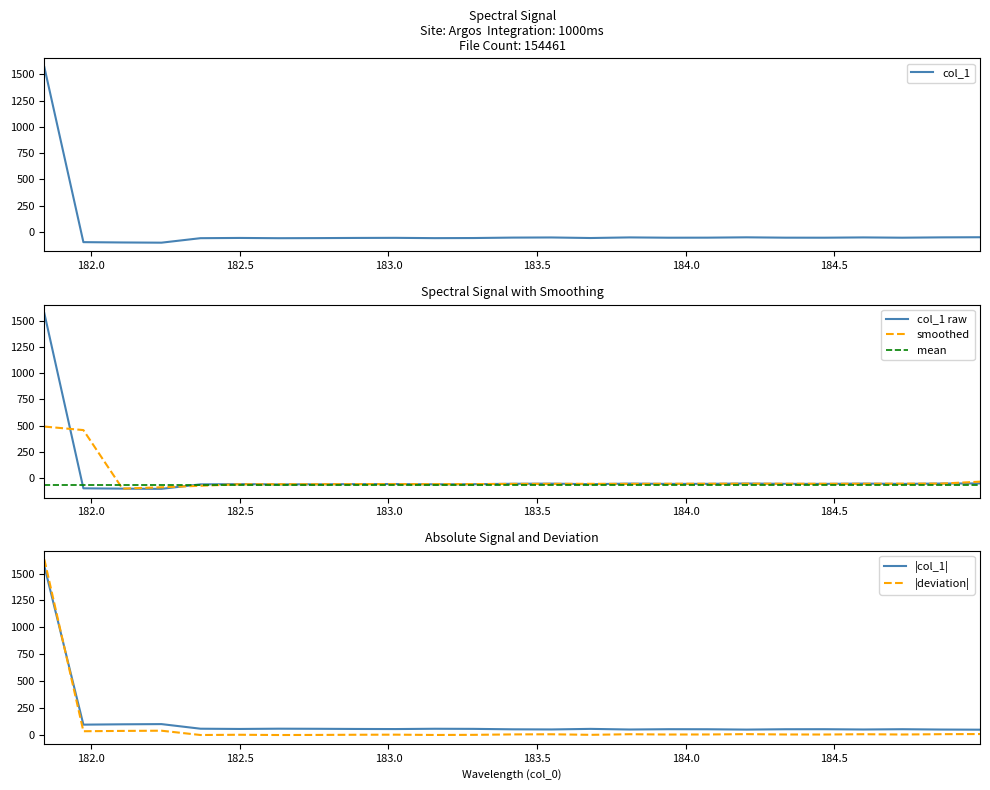

What is the maximum value shown in the chart?

1569.2